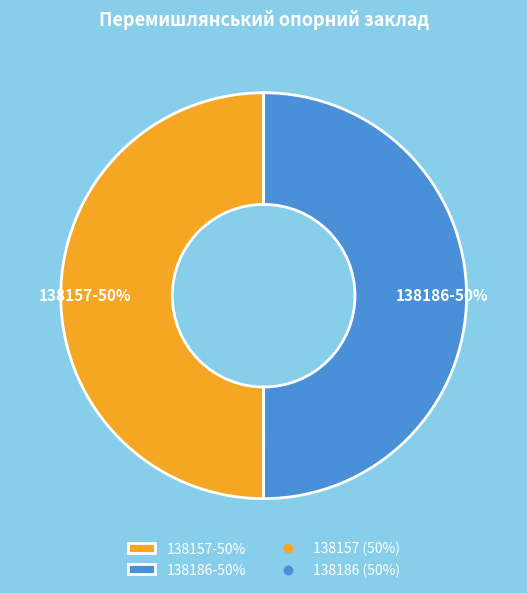

What is the ratio of the value at 138157-50% to the value at 138186-50%?

1.0